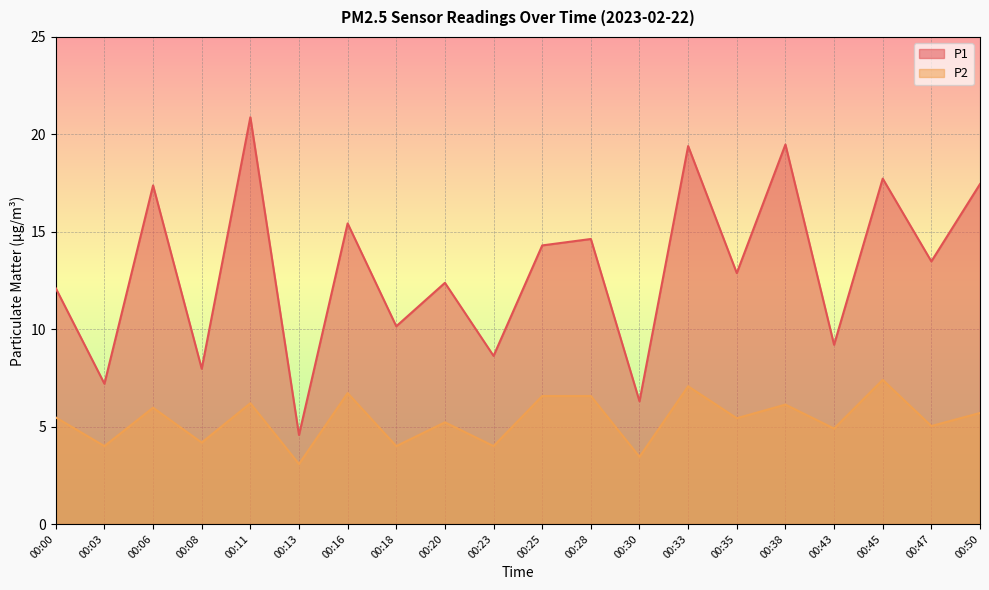

How many values in the P2 series are below 5?

7